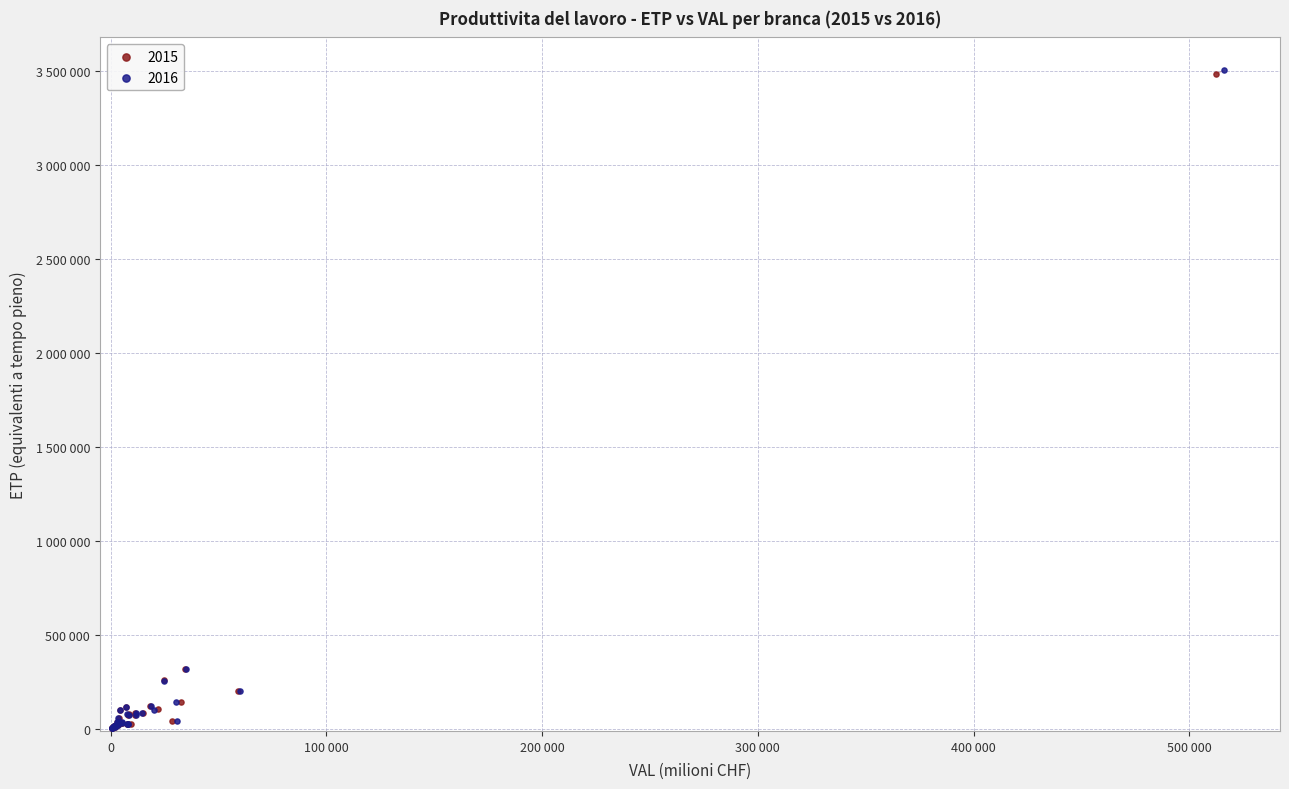

What are all the series names shown in the legend?

2015, 2016